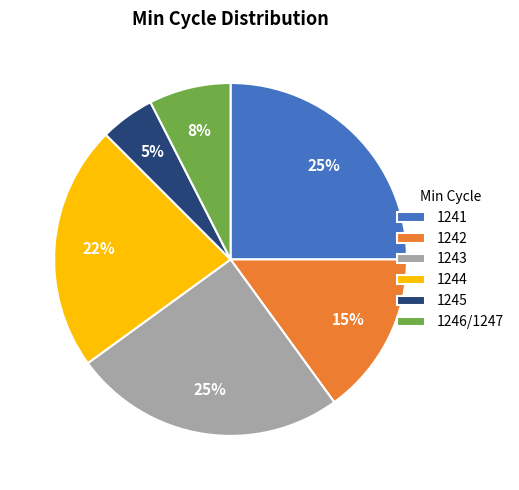

Which category has the smallest portion of the pie?

1245